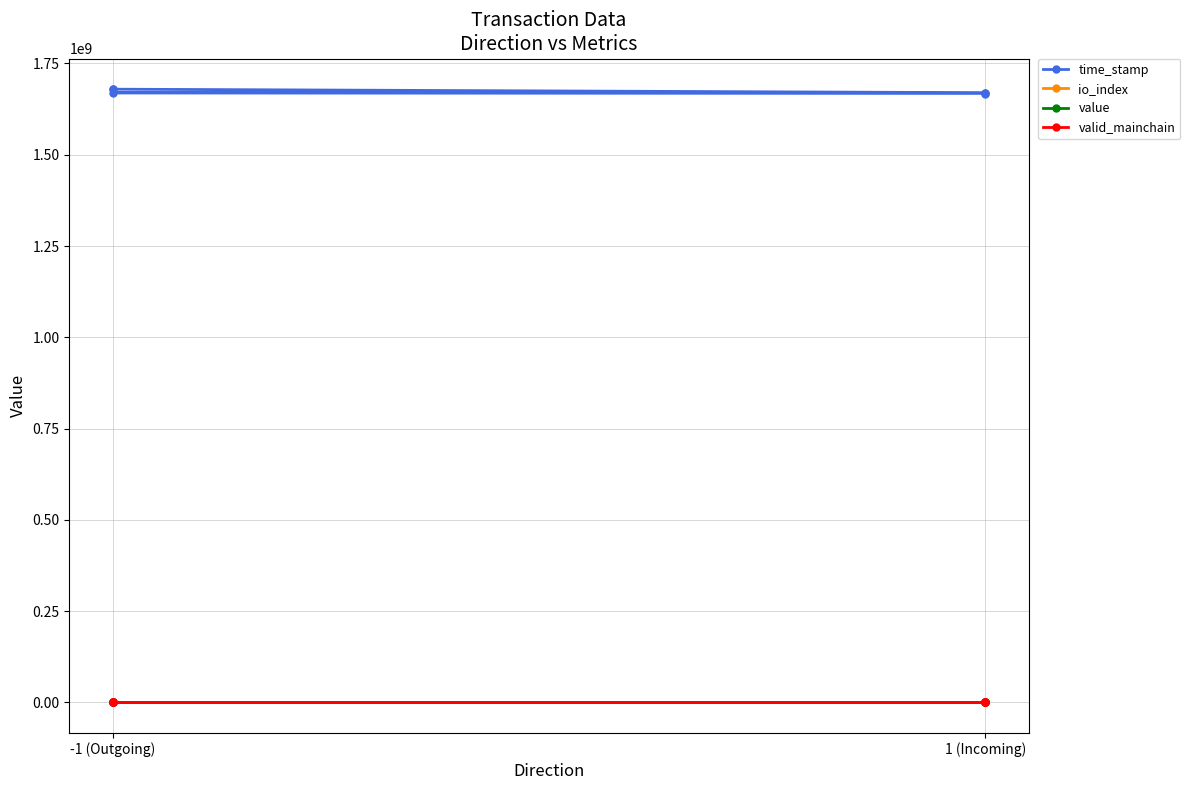

List the series in order of their peak value, highest first.

time_stamp, io_index, value, valid_mainchain